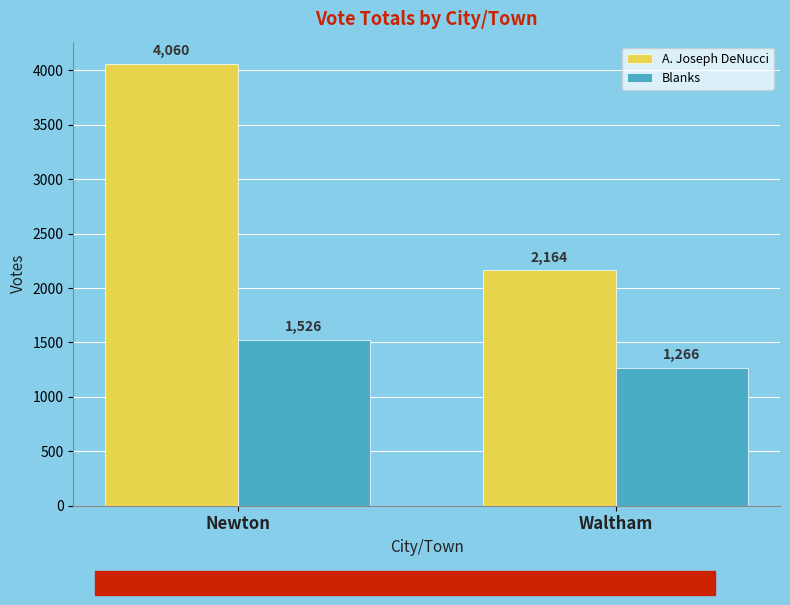

Reading right to left, what are all the values shown in this chart?

A. Joseph DeNucci: Waltham=2164	Newton=4060
Blanks: Waltham=1266	Newton=1526